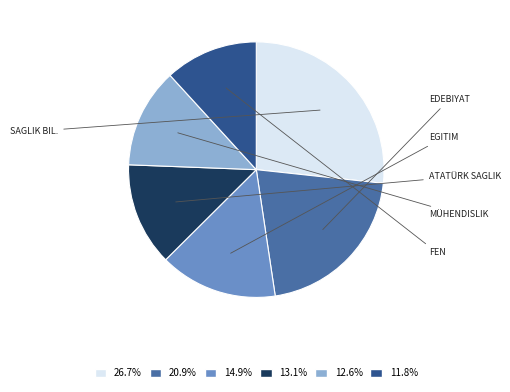

Does any single category account for the majority?

No